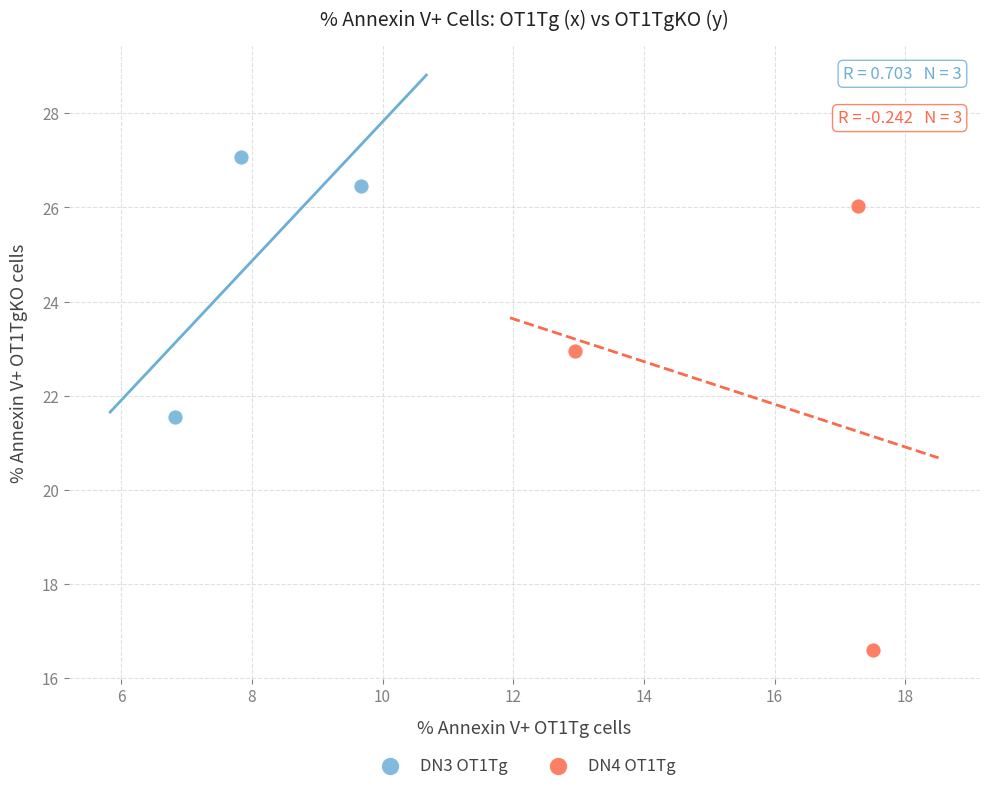

Which series contains the lowest Y value?

DN4 OT1Tg